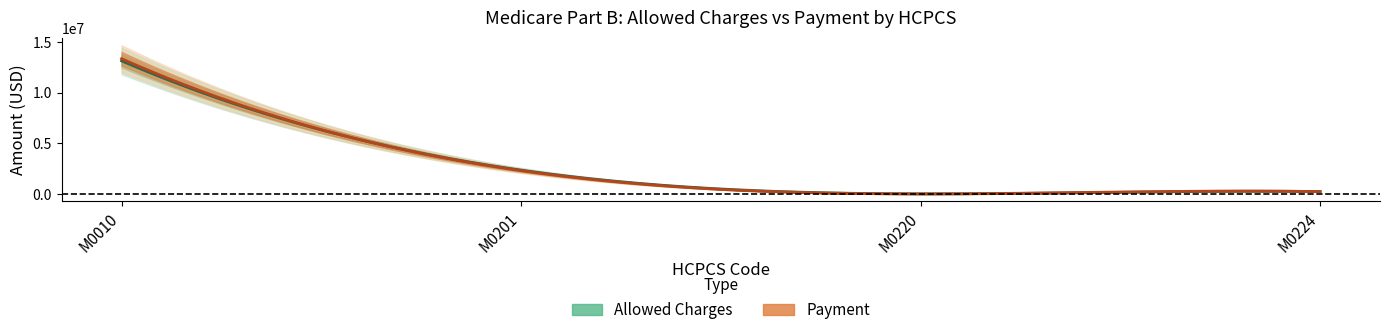

True or false: Payment and Allowed Charges cross at least once.

True